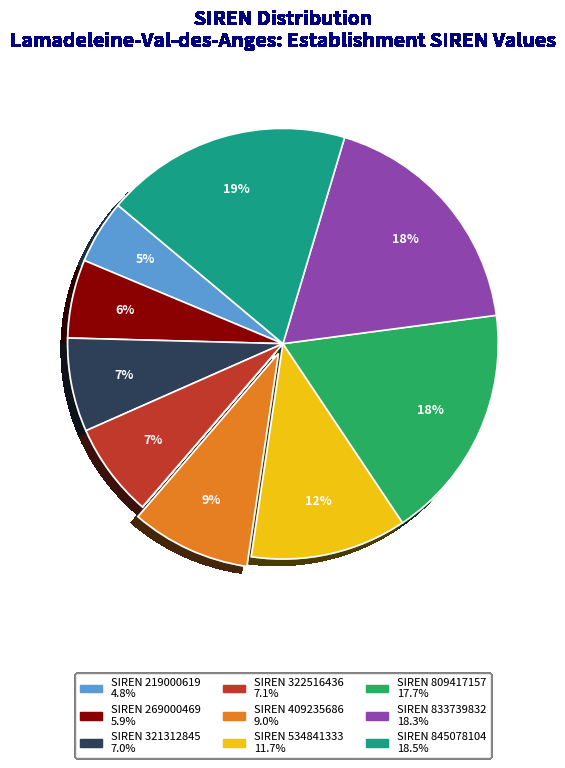

Is there a majority slice in this chart?

No